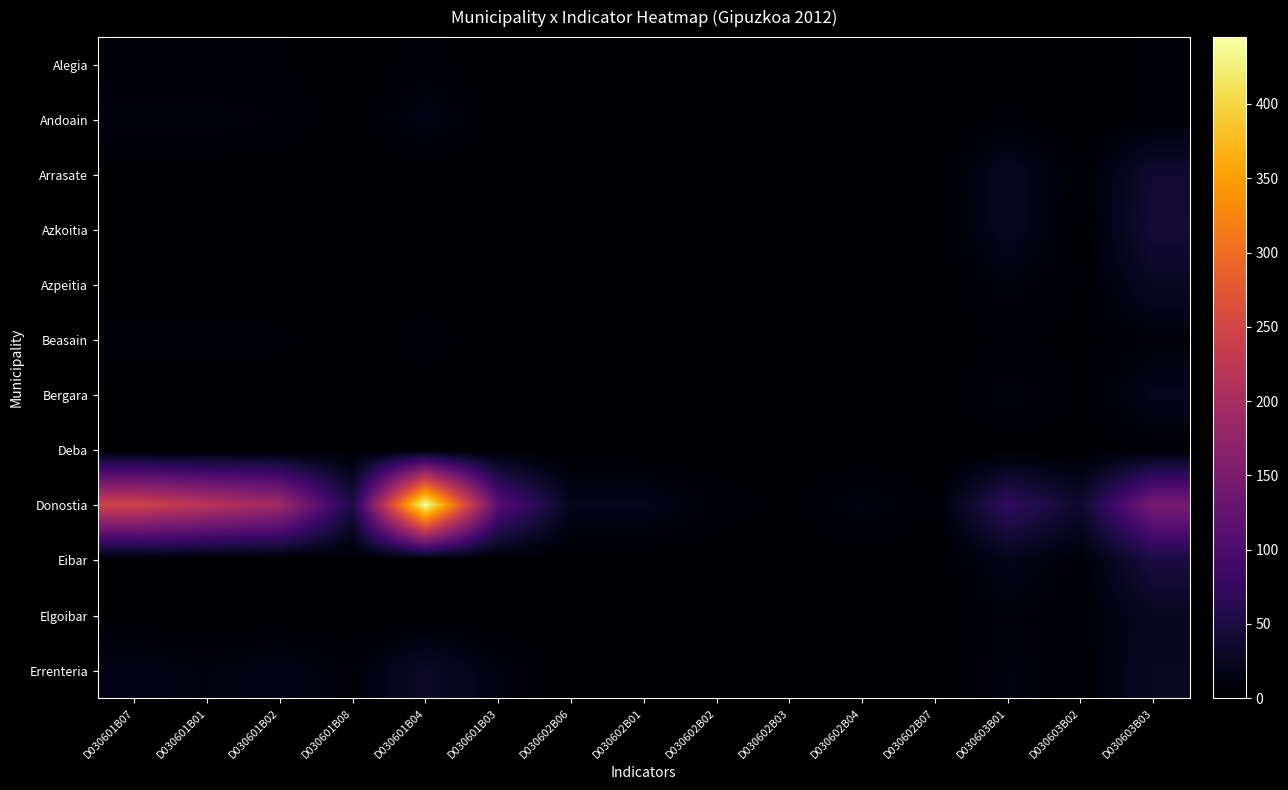

How many series are shown in this chart?

12